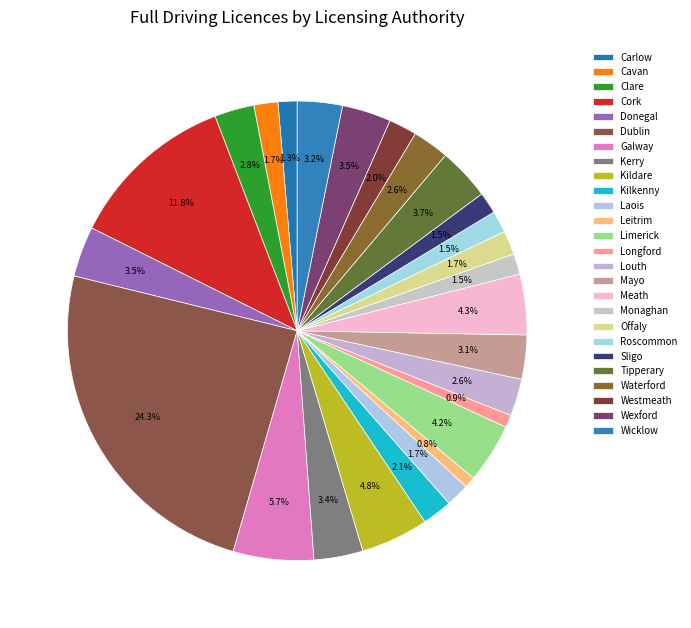

Count the number of slices in the pie.

26